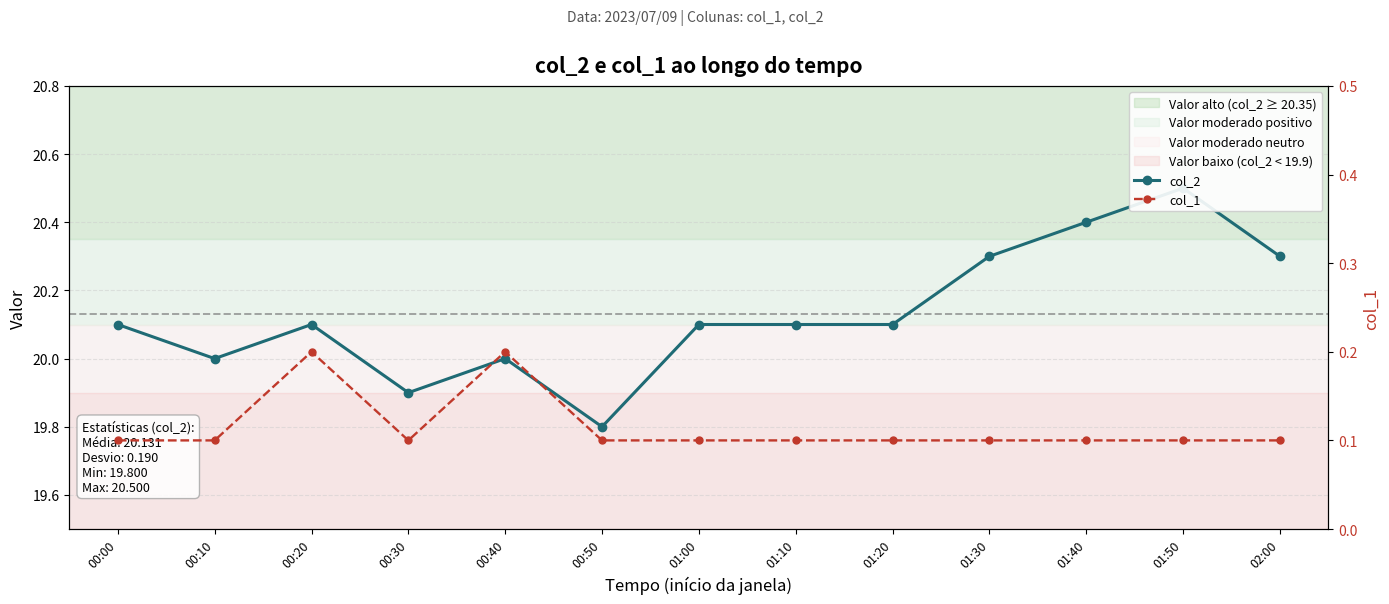

Rank the series at 00:20 from highest to lowest value.

col_2, col_1